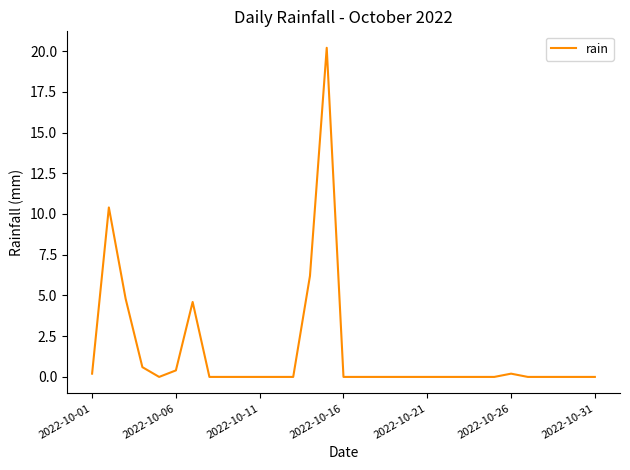

Reading right to left, list all the values displayed in this chart.

0.0	0.0	0.0	0.0	0.0	0.2	0.0	0.0	0.0	0.0	0.0	0.0	0.0	0.0	0.0	0.0	20.2	6.2	0.0	0.0	0.0	0.0	0.0	0.0	4.6	0.4	0.0	0.6	4.8	10.4	0.2